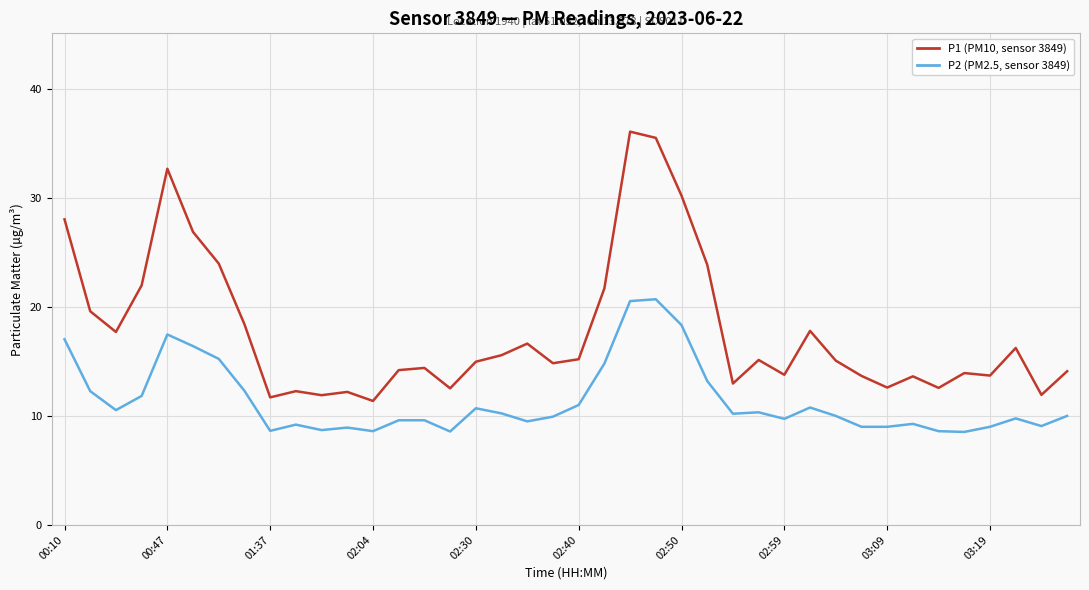

True or false: P2 (PM2.5, sensor 3849) and P1 (PM10, sensor 3849) intersect in this chart.

False